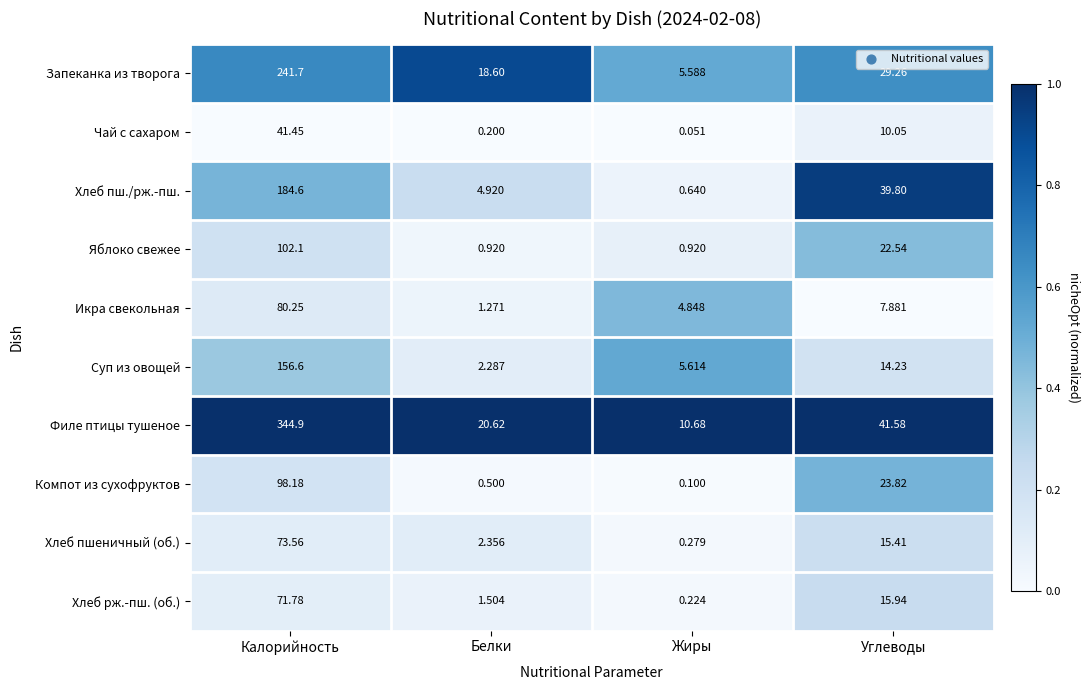

At which label does Чай с сахаром first exceed 10?

Калорийность